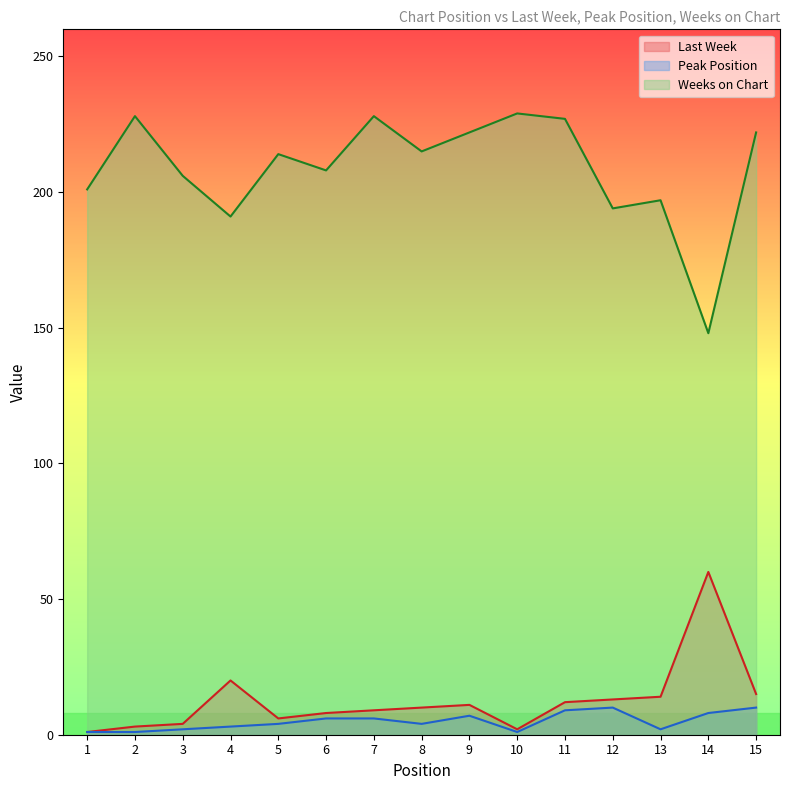

At which category is the sum across all series the highest?

11